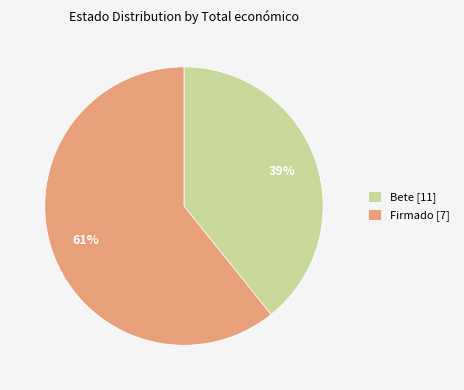

Does any single category account for the majority?

Yes